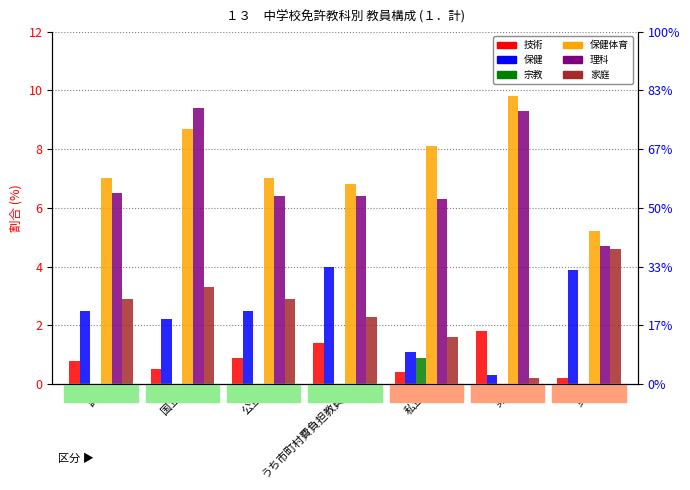

Are the bars grouped side by side (vs. stacked)?

Yes